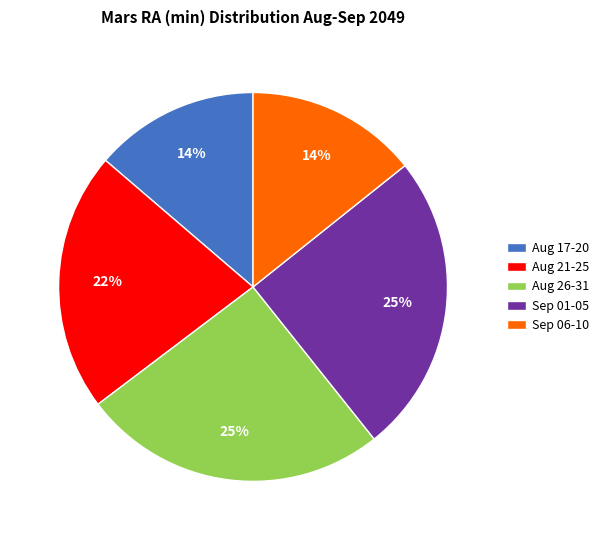

What percentage is the Aug 26-31 slice, to the nearest percent?

25%